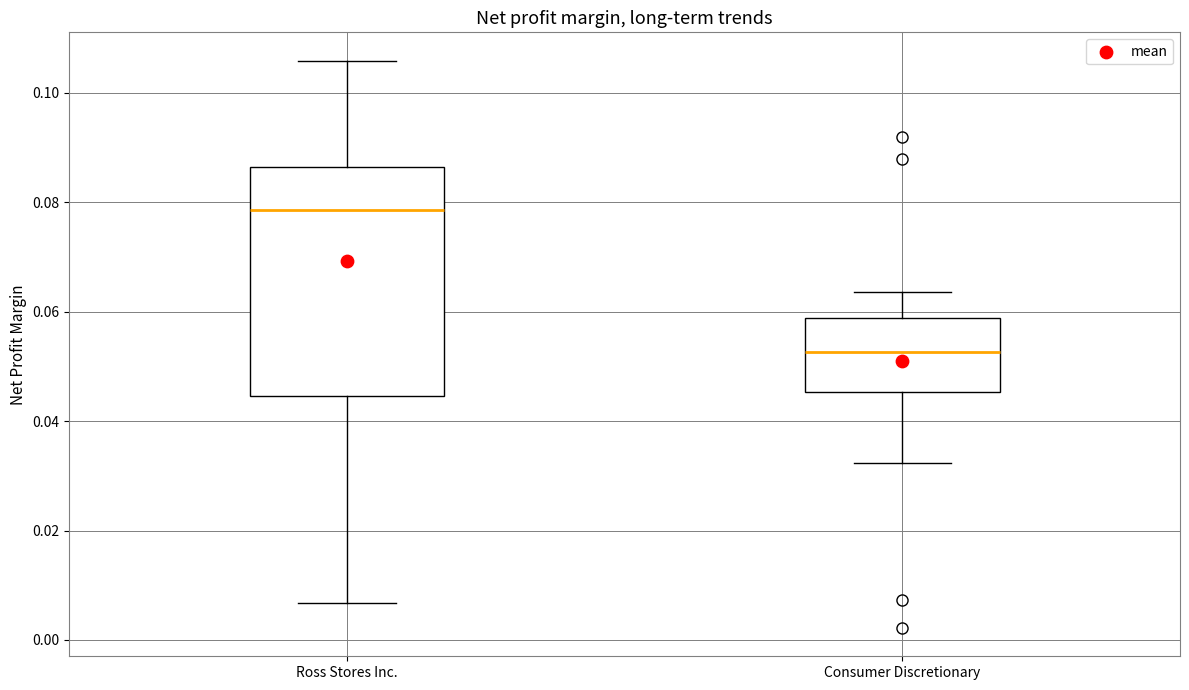

Which box's median line is the highest?

Ross Stores Inc.